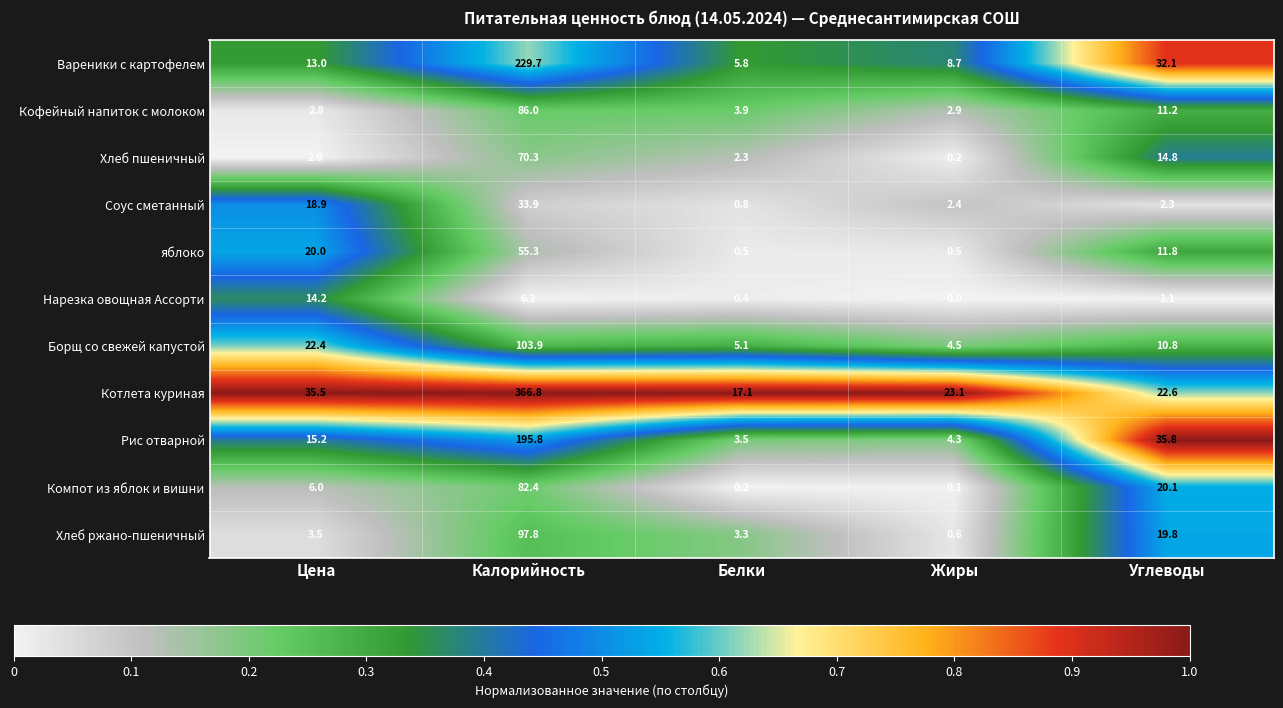

Which series has the largest total across all categories?

Котлета куриная